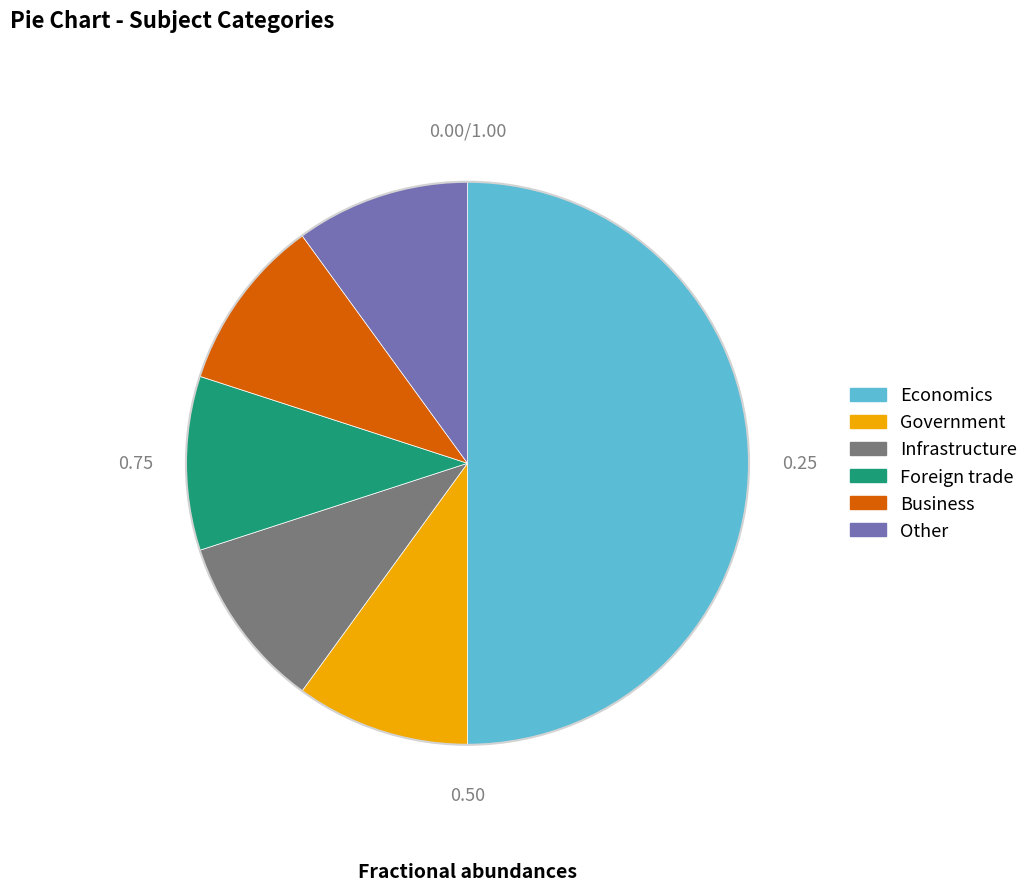

Is Other the majority of the pie?

No